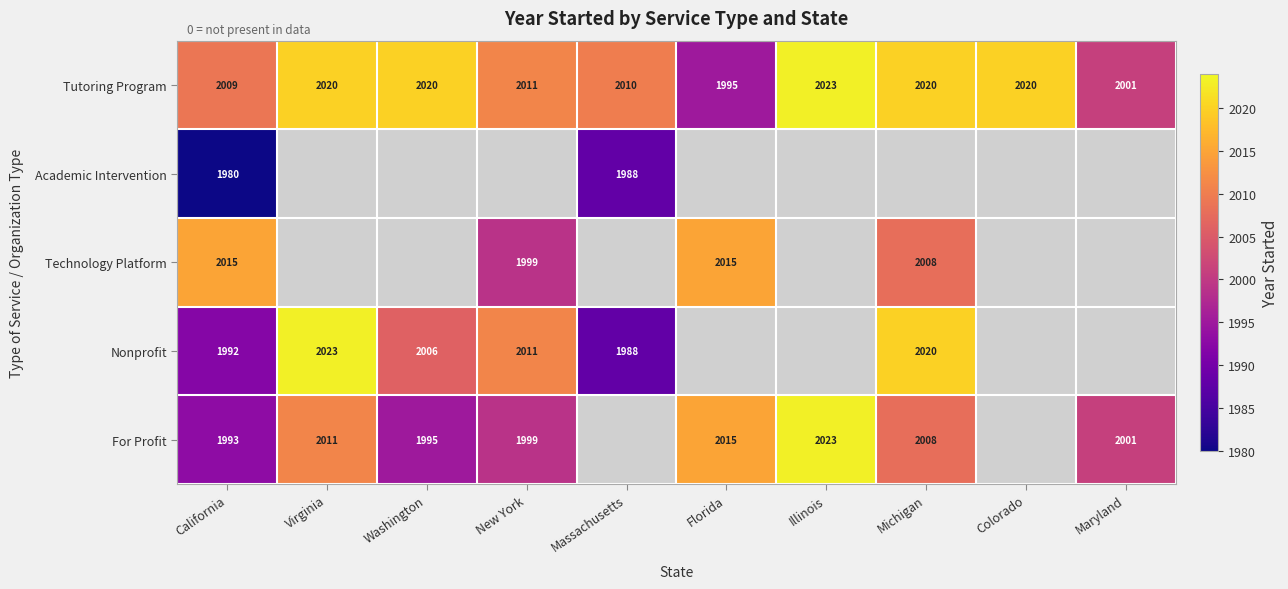

The Tutoring Program series shows 2020 at Virginia. True or false?

True